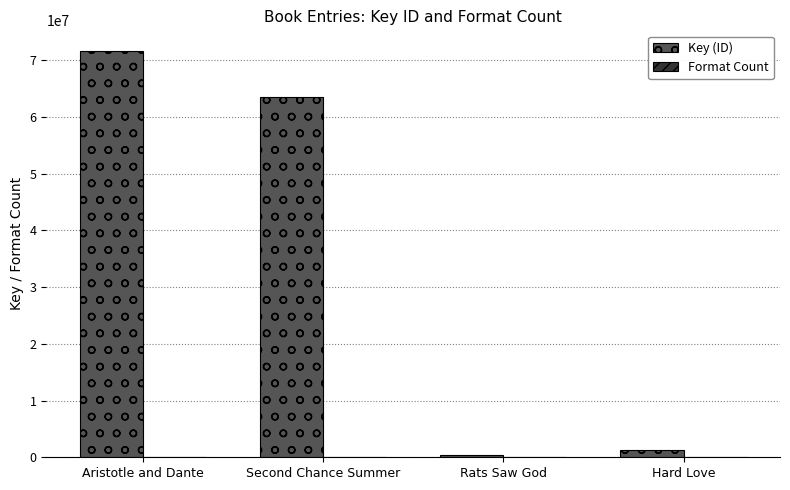

Are the bars horizontal?

No